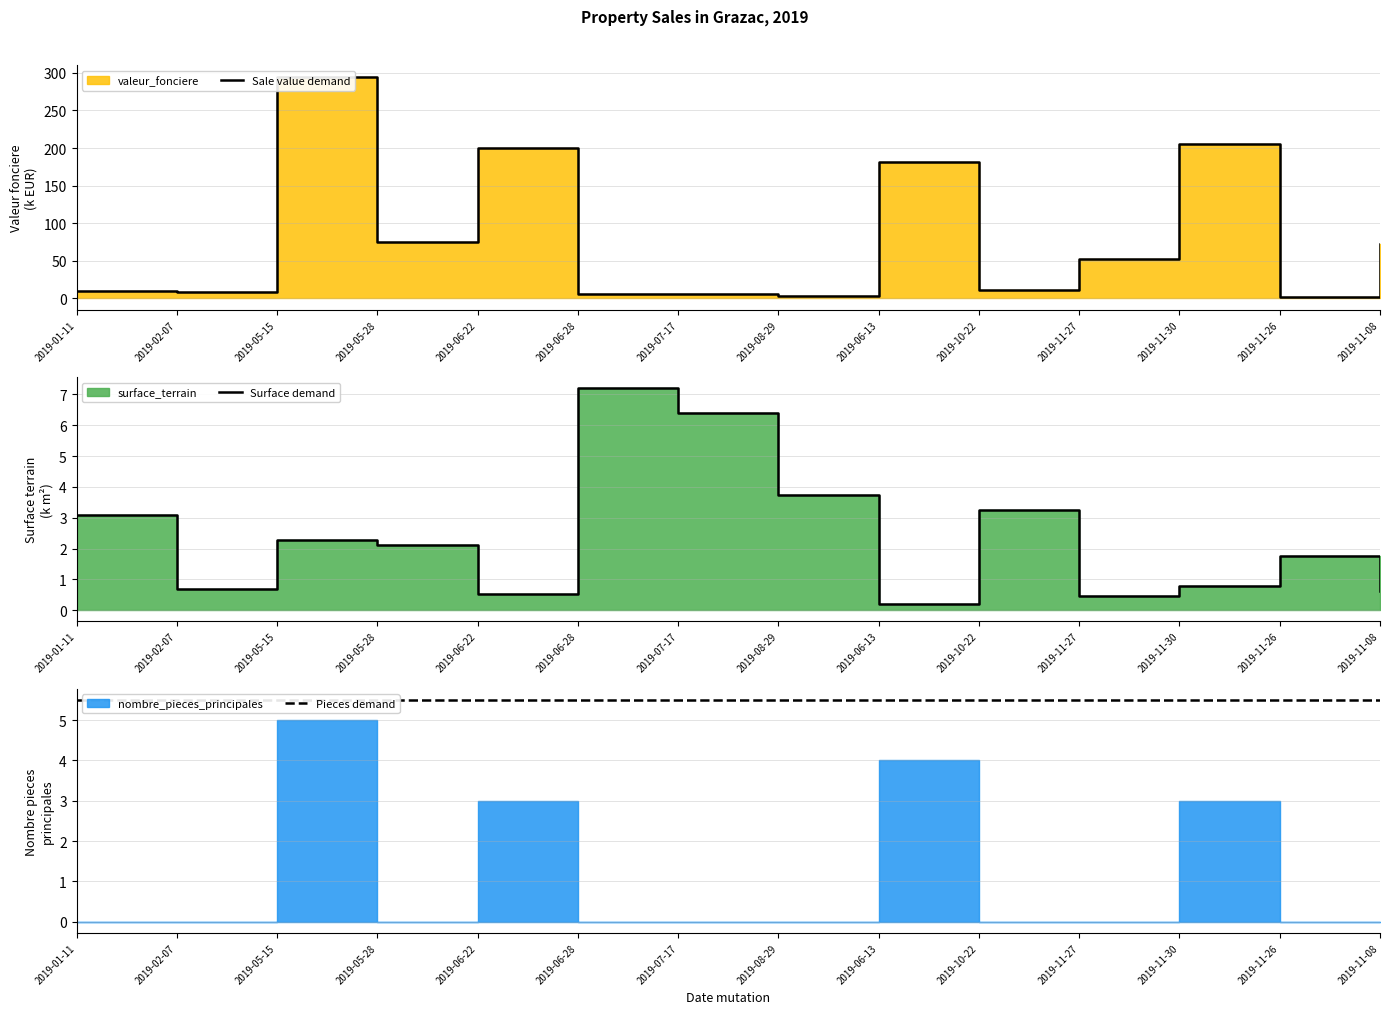

Reading left to right, transcribe all the data shown in this chart.

Sale value demand: 2019-01-11=9.5	2019-02-07=8.0	2019-05-15=295.0	2019-05-28=75.0	2019-06-22=200.0	2019-06-28=6.2	2019-07-17=6.0	2019-08-29=3.9	2019-06-13=181.2	2019-10-22=11.2	2019-11-27=52.0	2019-11-30=205.3	2019-11-26=1.5	2019-11-08=72.0
Surface demand: 2019-01-11=3.1	2019-02-07=0.7	2019-05-15=2.3	2019-05-28=2.1	2019-06-22=0.5	2019-06-28=7.2	2019-07-17=6.4	2019-08-29=3.7	2019-06-13=0.2	2019-10-22=3.3	2019-11-27=0.4	2019-11-30=0.8	2019-11-26=1.8	2019-11-08=0.6
Pieces demand: 2019-01-11=5.5	2019-02-07=5.5	2019-05-15=5.5	2019-05-28=5.5	2019-06-22=5.5	2019-06-28=5.5	2019-07-17=5.5	2019-08-29=5.5	2019-06-13=5.5	2019-10-22=5.5	2019-11-27=5.5	2019-11-30=5.5	2019-11-26=5.5	2019-11-08=5.5